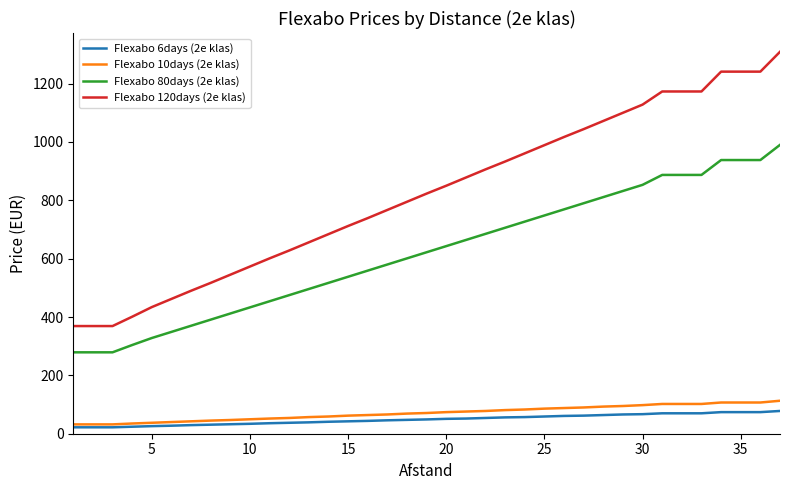

Which series has the largest total across all categories?

Flexabo 120days (2e klas)